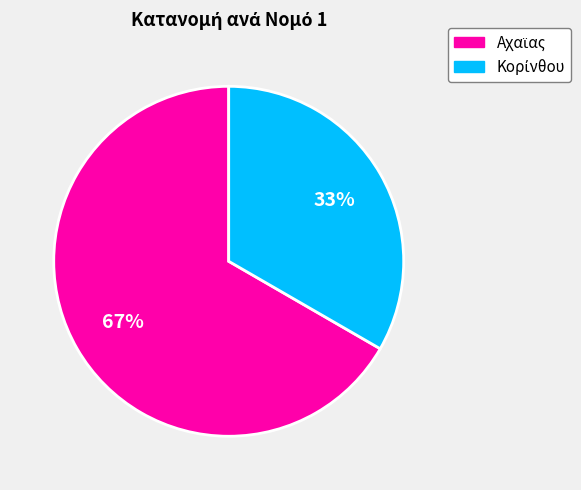

Is there a majority slice in this chart?

Yes